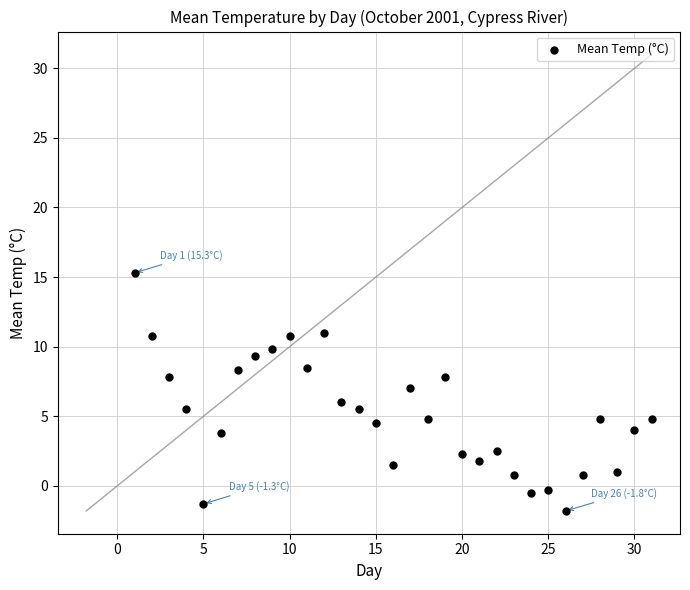

What is the range of Y values (max minus min)?

17.1